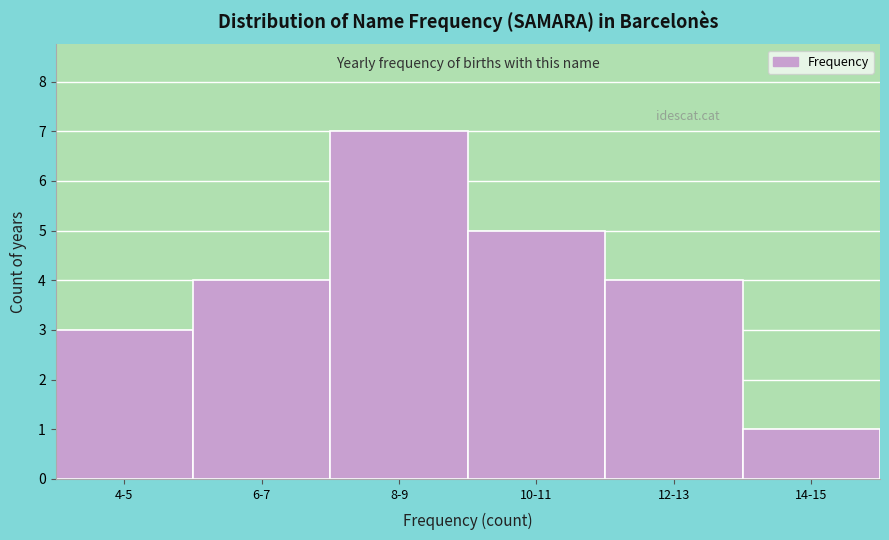

Reading right to left, list all the values displayed in this chart.

14-15=1	12-13=4	10-11=5	8-9=7	6-7=4	4-5=3